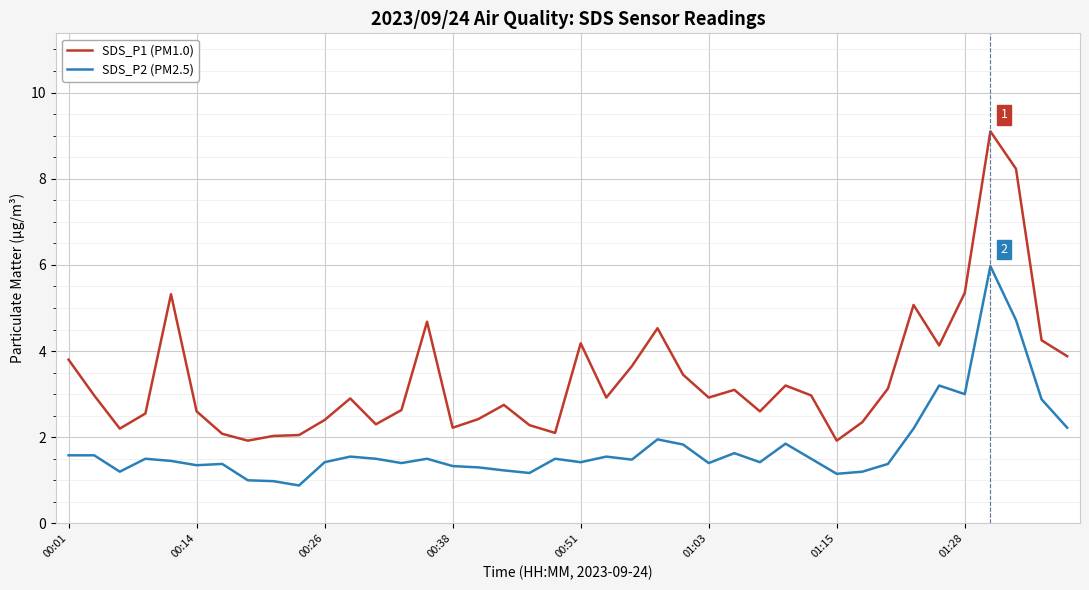

What is the smallest value displayed?

0.9